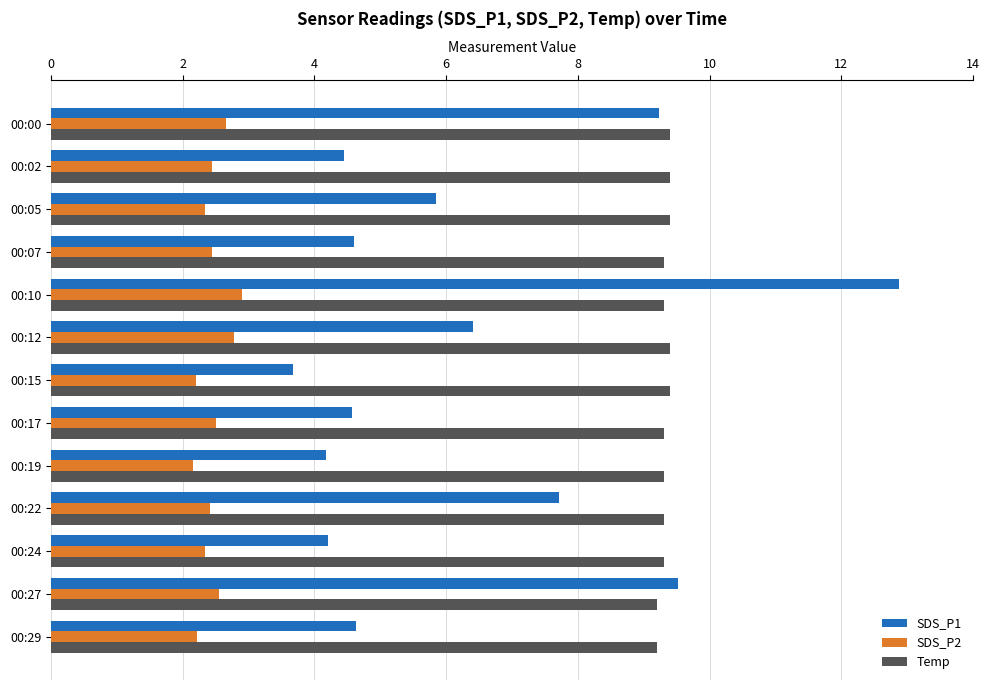

Rank the series by their maximum value, from lowest to highest.

SDS_P2, Temp, SDS_P1